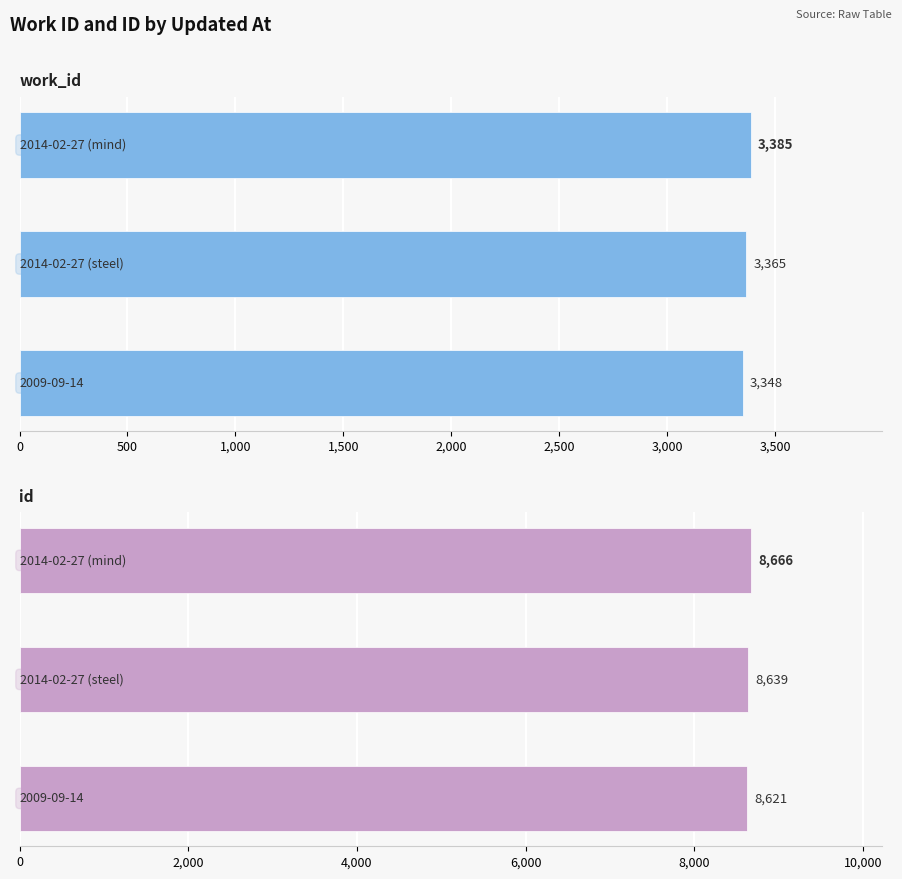

Which series changed the most between 500 and 1,000?

id